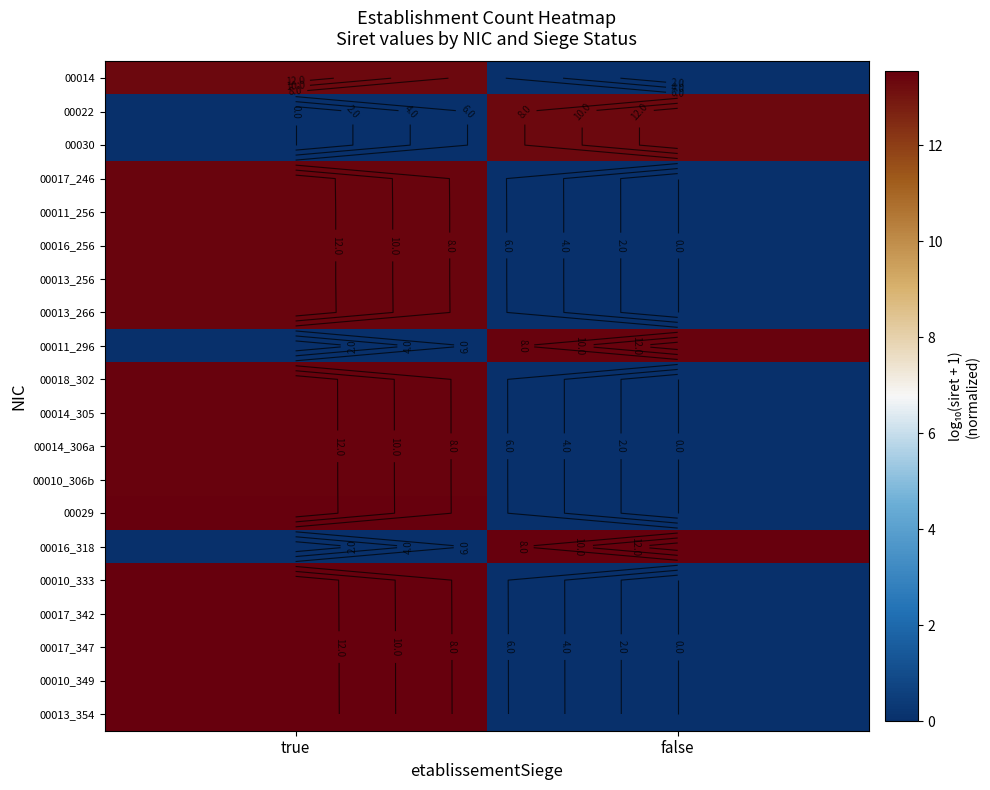

Is it true that 00013_256 equals 5.4 at false?

False